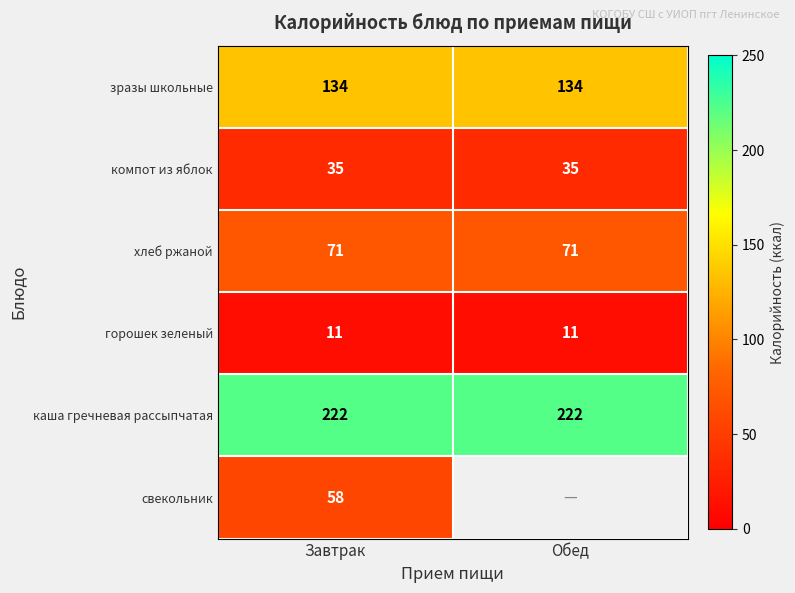

What is the sum of all зразы школьные values?

268